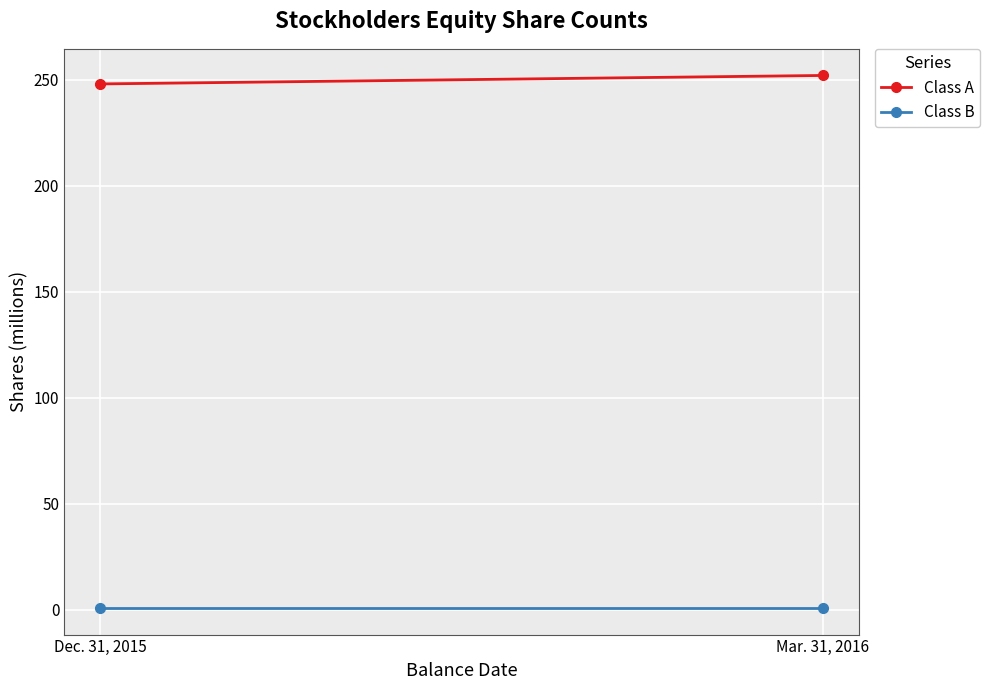

What is the label of the 2nd point from the right?

Dec. 31, 2015